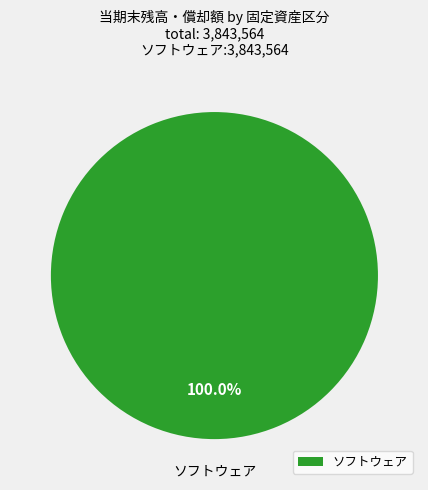

Rank the categories by value from lowest to highest.

ソフトウェア